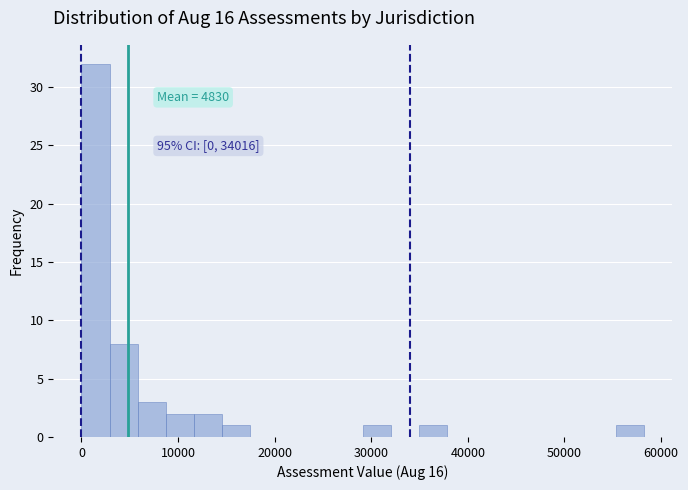

Read against the x-axis, roughly where is the centre of the tallest bar?

1000